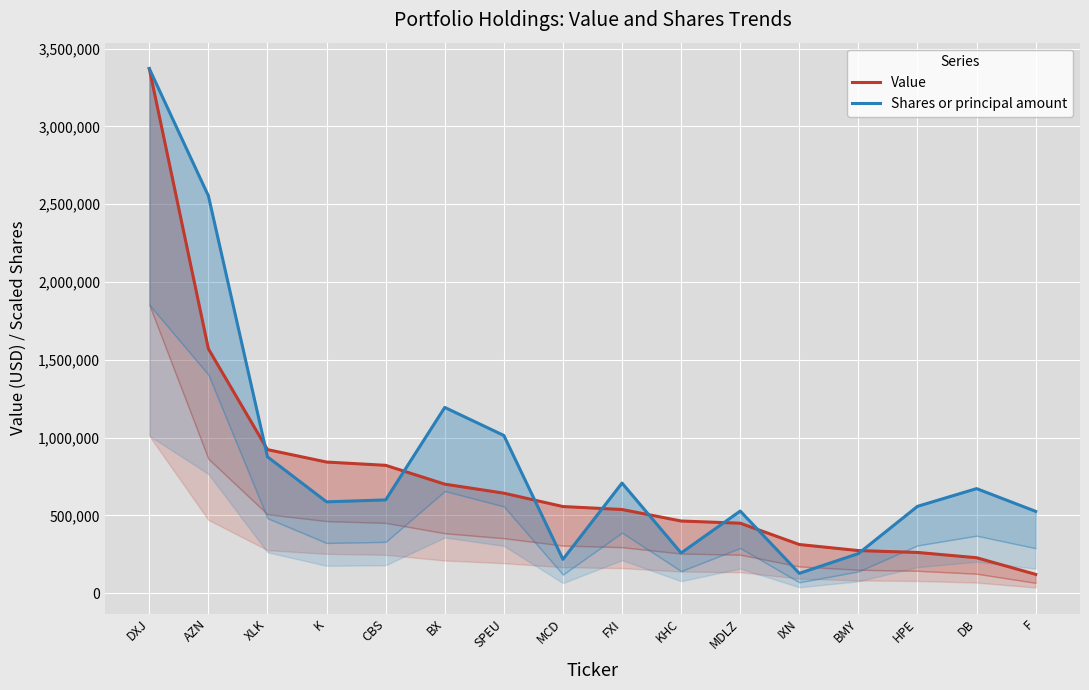

Which has a higher value, DB or BX?

BX